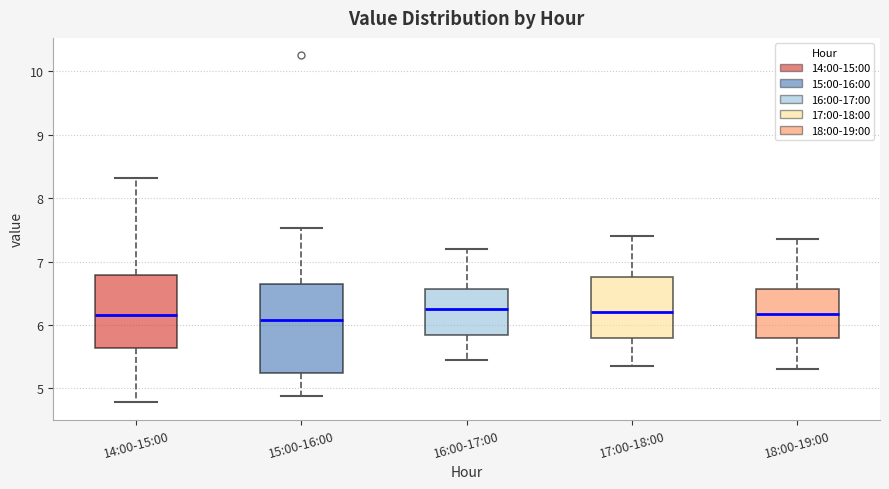

Where does the median line of the box for 14:00-15:00 sit on the y-axis? The values are not printed on the chart, so give them approximately, as read against the axis.

6.2